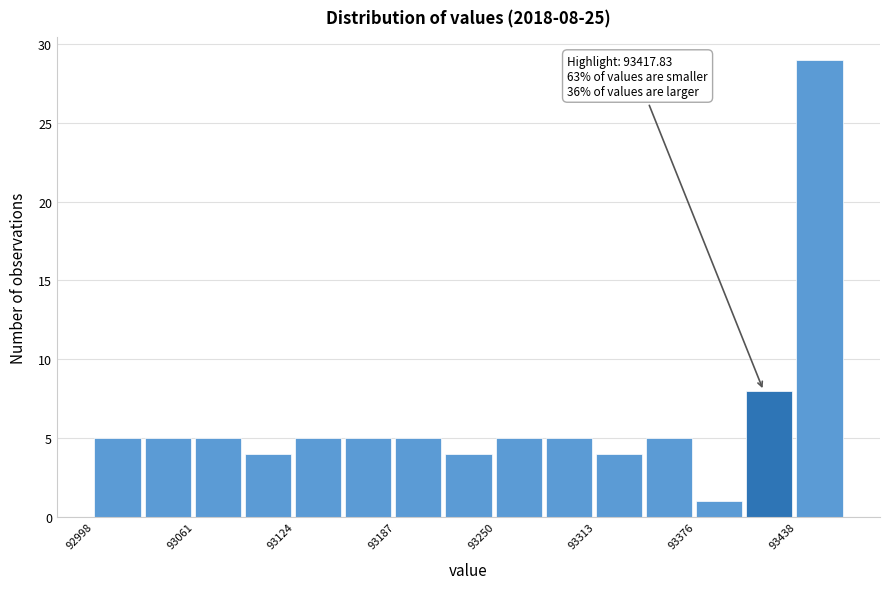

Around what value on the x-axis is the tallest bar? Give the approximate position of its centre, as read against the axis.

93450